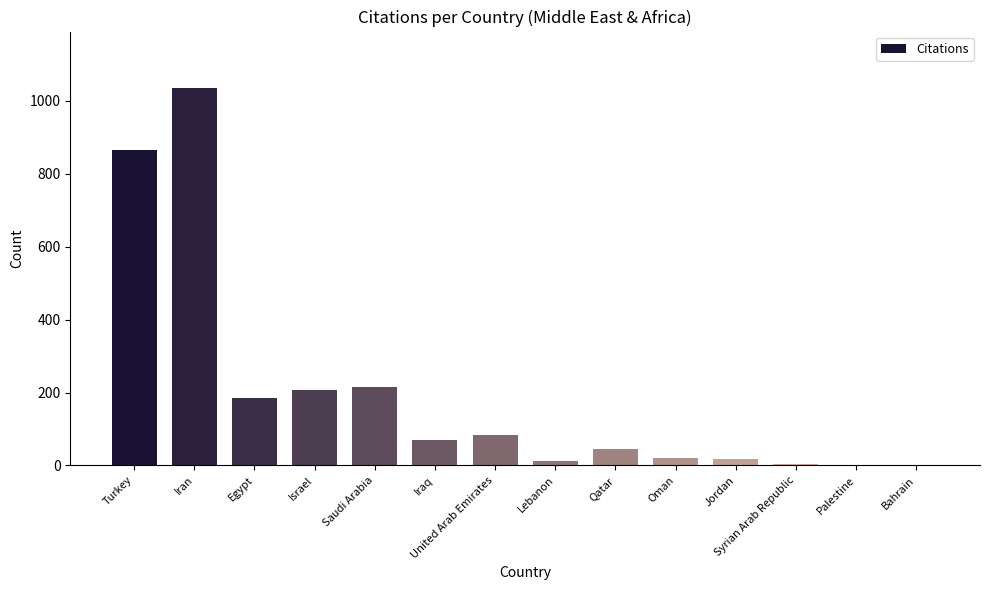

The chart shows a value of 40 at Egypt. True or false?

False